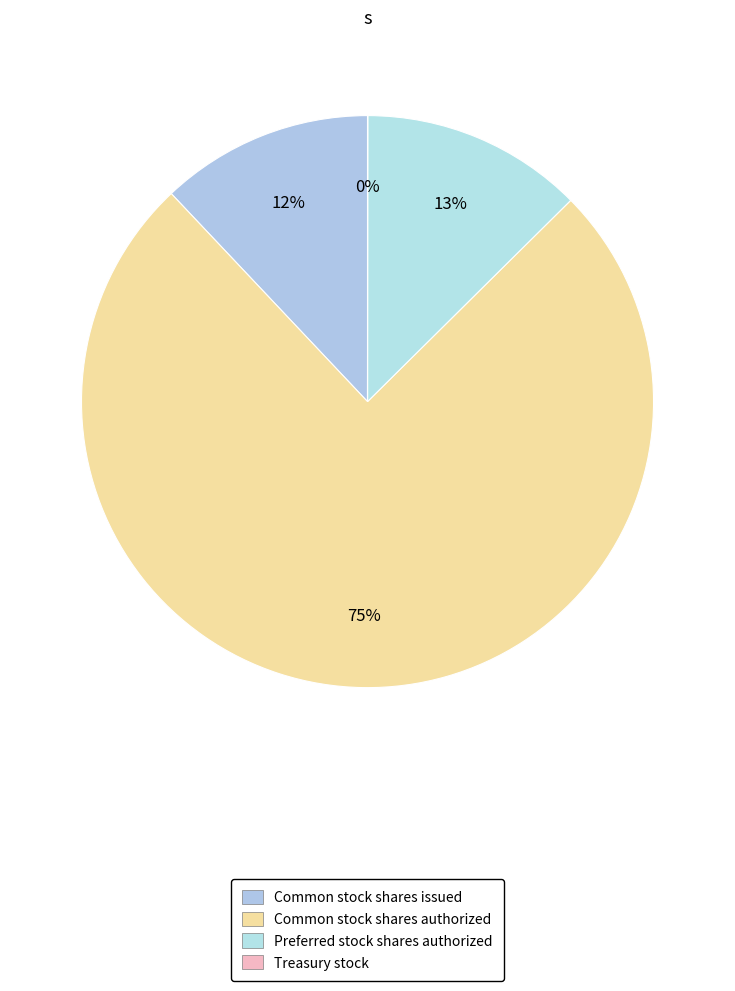

To the nearest percent, what percentage of the pie is Preferred stock shares authorized?

13%